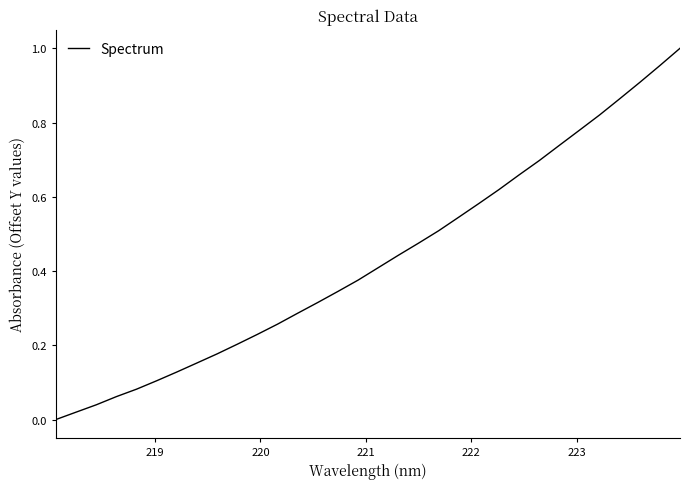

True or false: there are more than 2 points higher than both neighbors.

False